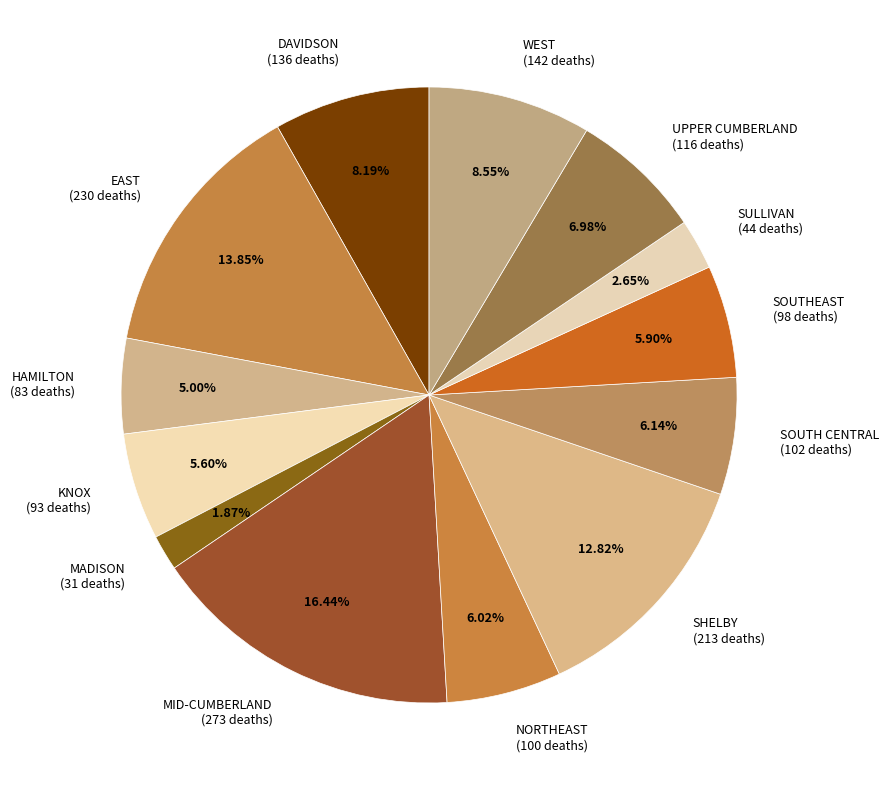

Is it true that HAMILTON is 11% of the pie?

False